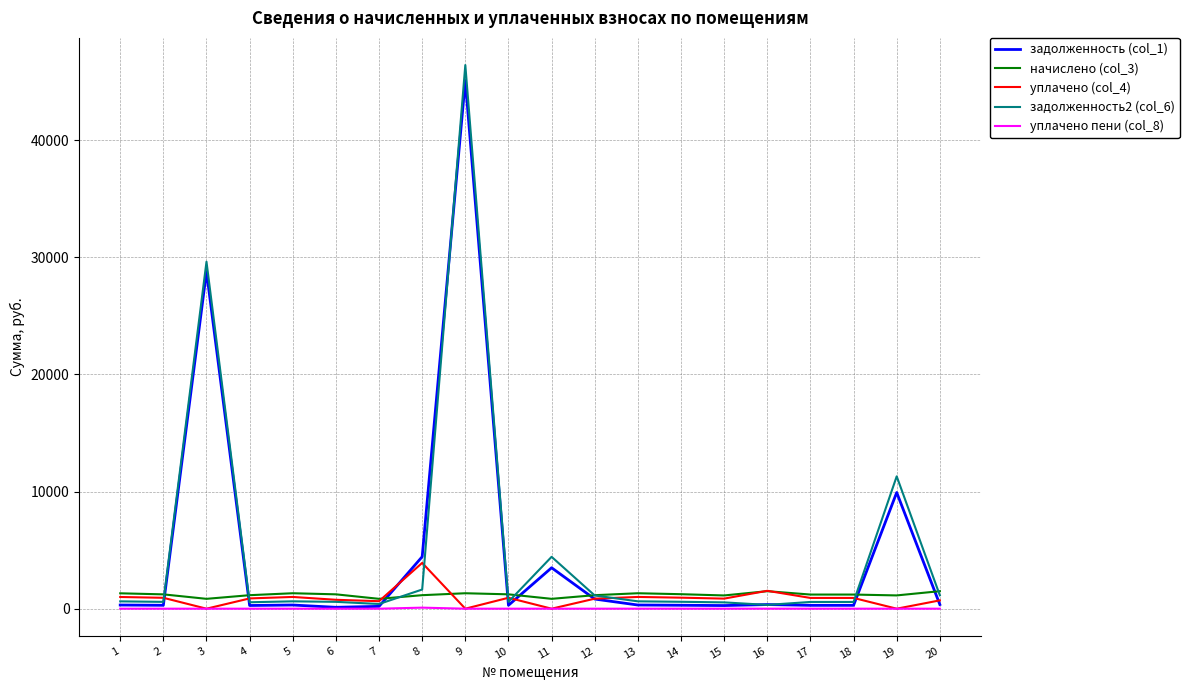

How many values in the уплачено пени (col_8) series exceed 0?

3